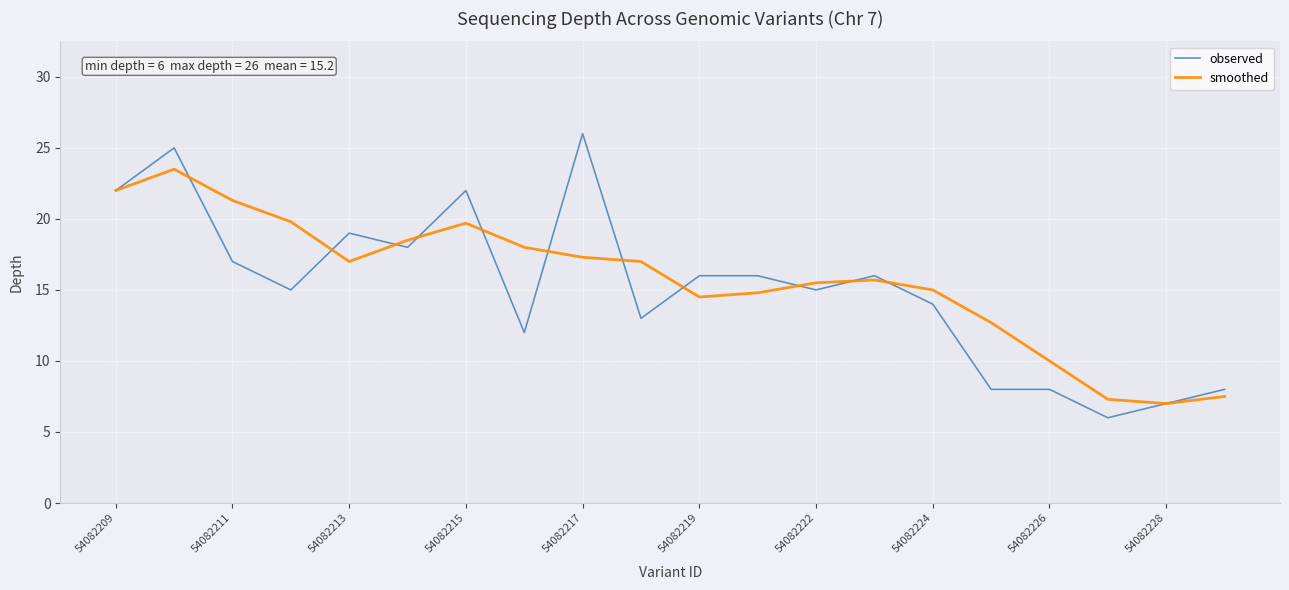

What is the difference between the second highest and second lowest values in the observed series?

18.0